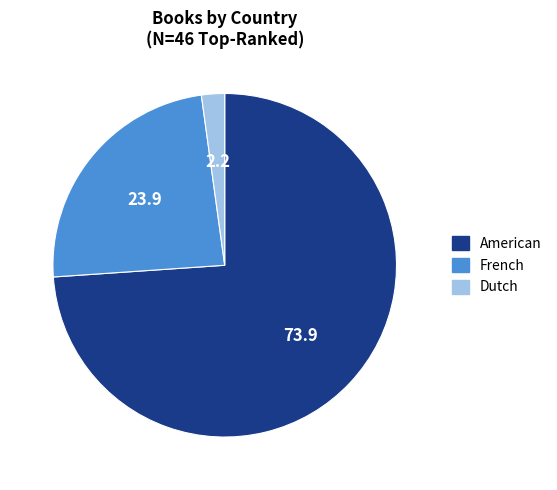

Combined, do French and Dutch account for over 50%?

No